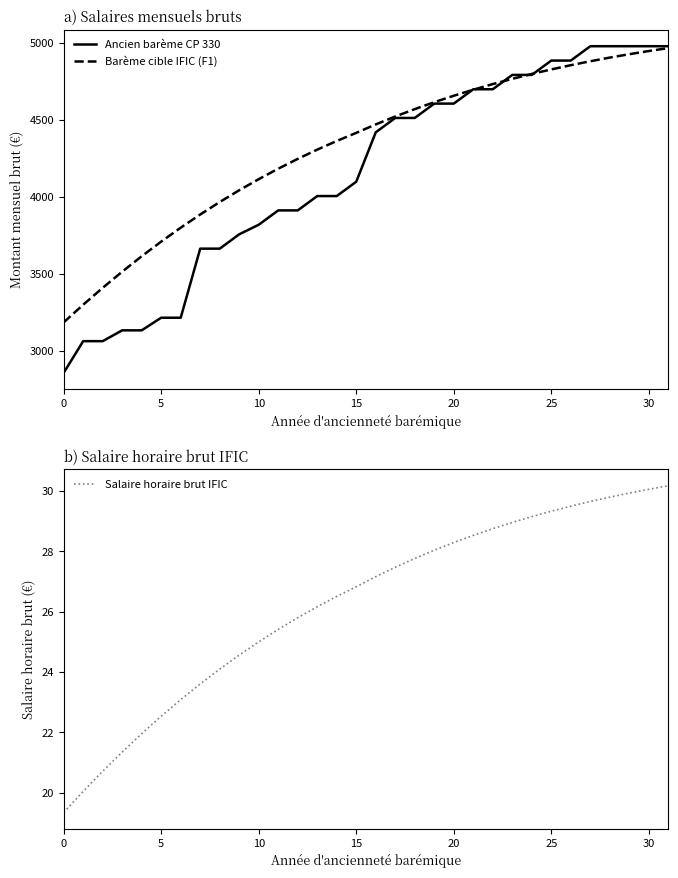

Where do Ancien barème CP 330 and Barème cible IFIC (F1) first cross each other?

20 and 21